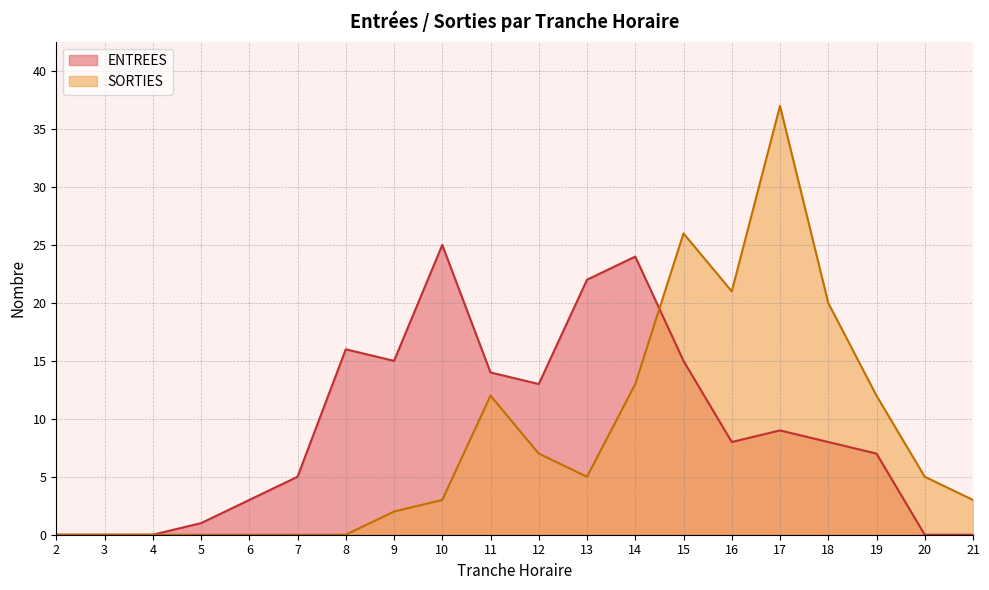

How many interior local peaks does the ENTREES series have?

4